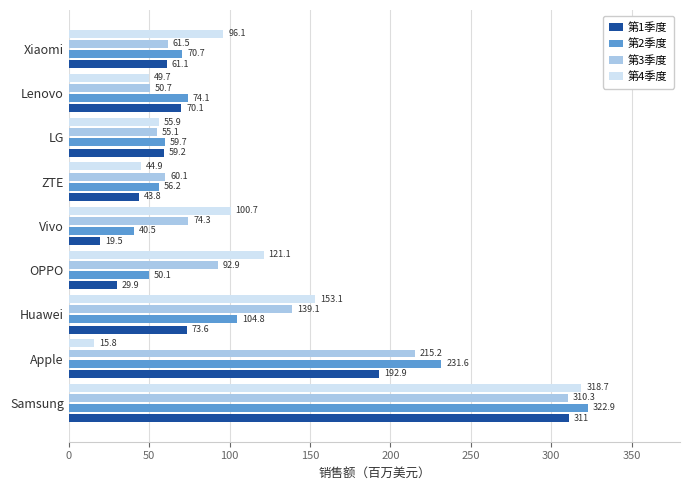

What is the sum of the 第3季度 values at Samsung and Lenovo?

361.0